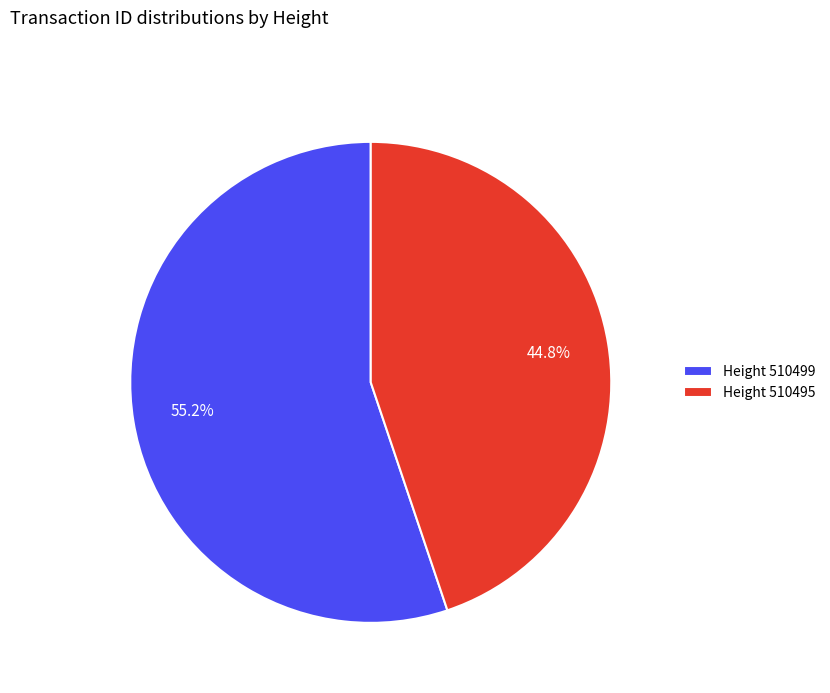

Which slice is the largest?

Height 510499